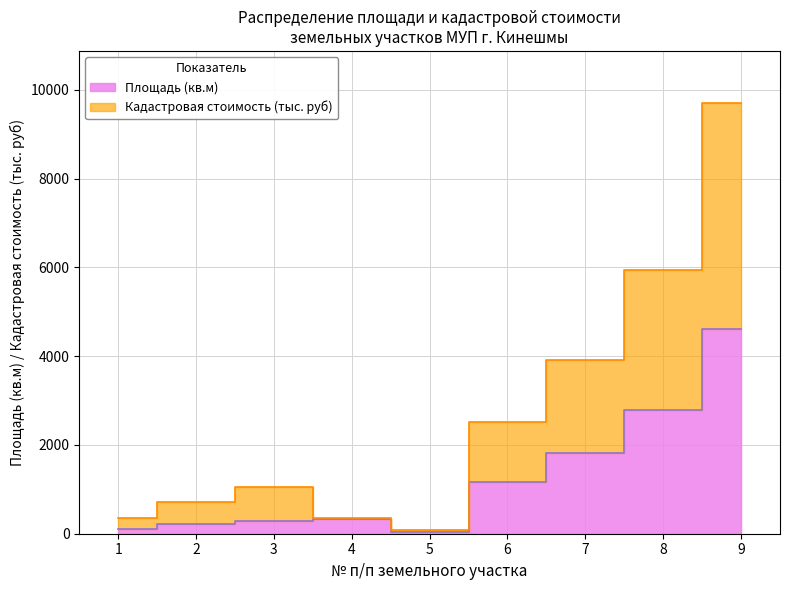

What is the average value of the Кадастровая стоимость (руб) series?

2734.7